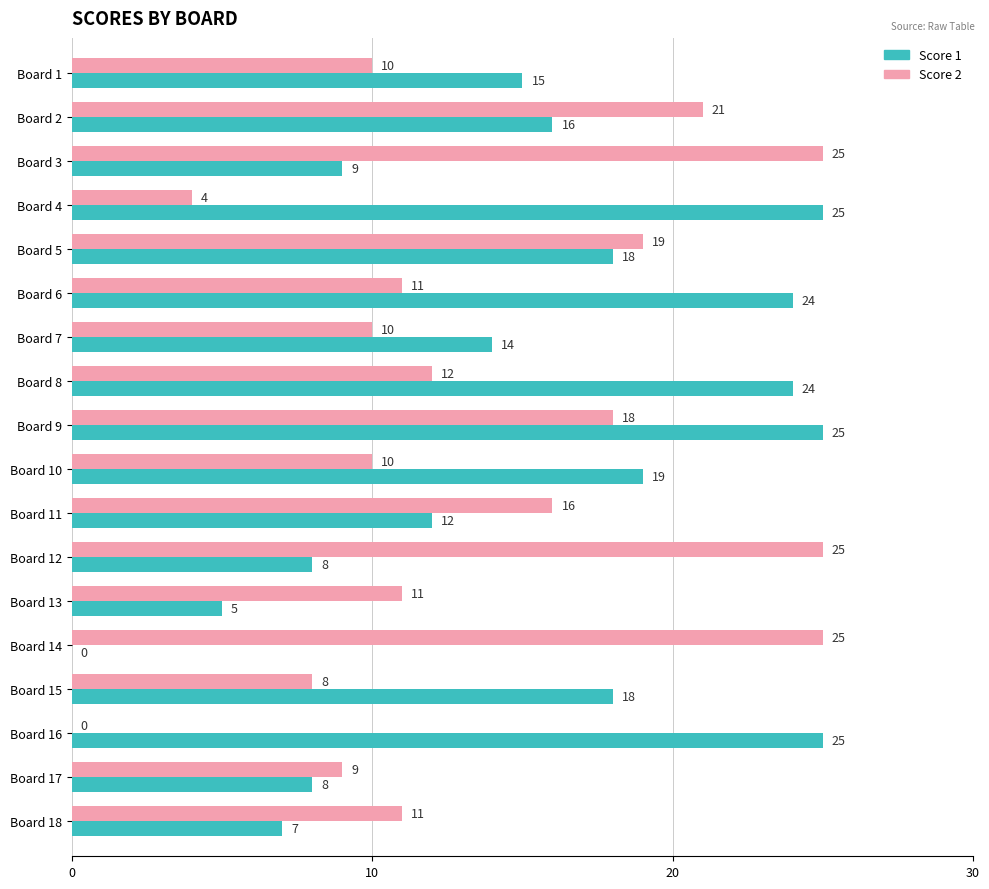

At which label is Score 2 closest to 12?

Board 8